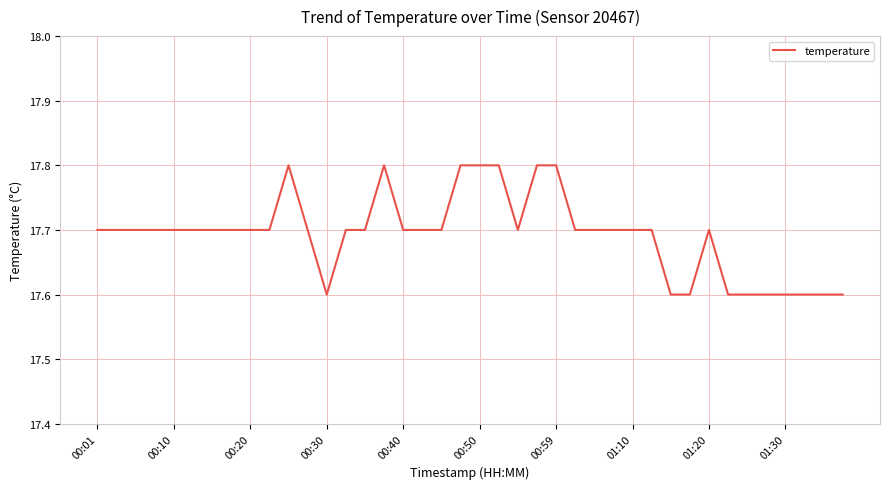

What is the minimum value shown in the chart?

17.6